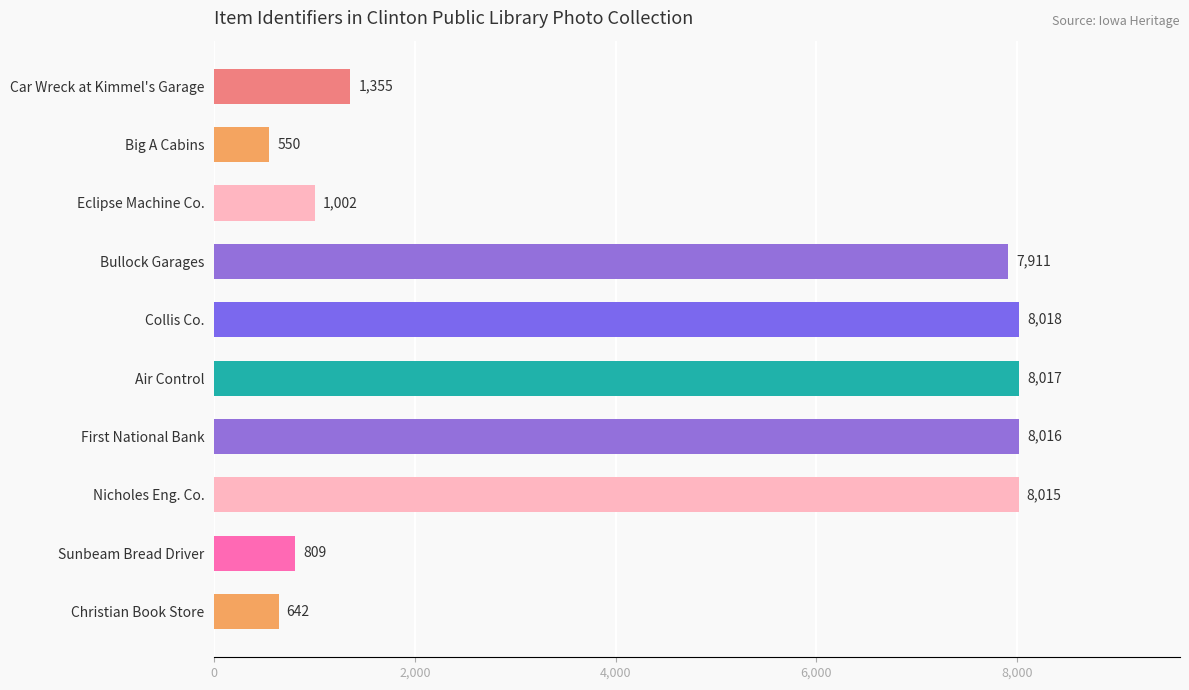

What is the difference between the maximum and minimum values?

7468